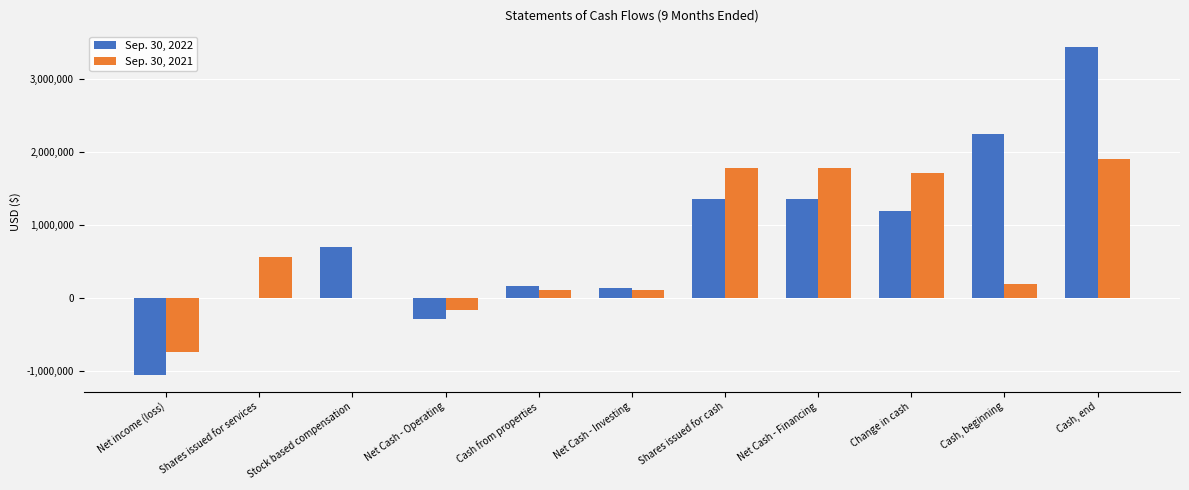

What is the maximum value shown in the chart?

3424685